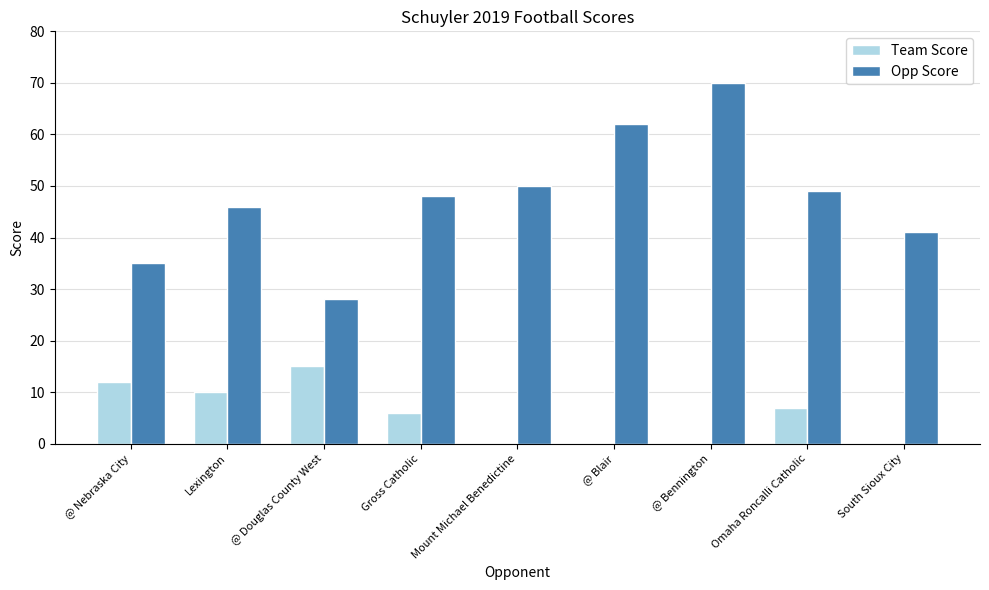

At which category does the chart reach its peak across all series?

@ Bennington